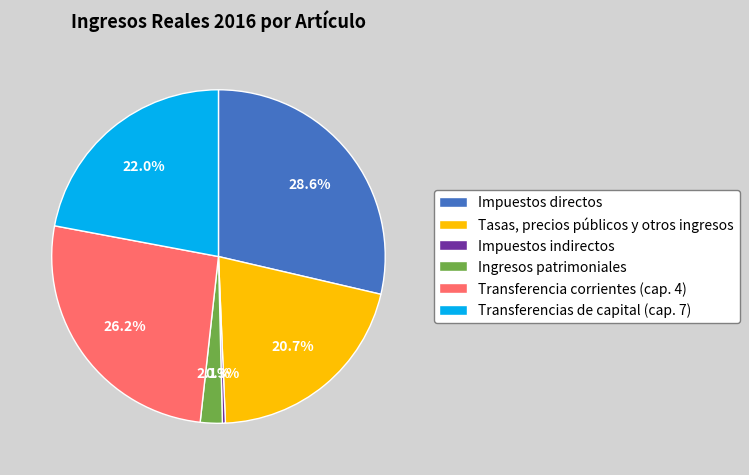

Is Impuestos directos the majority of the pie?

No